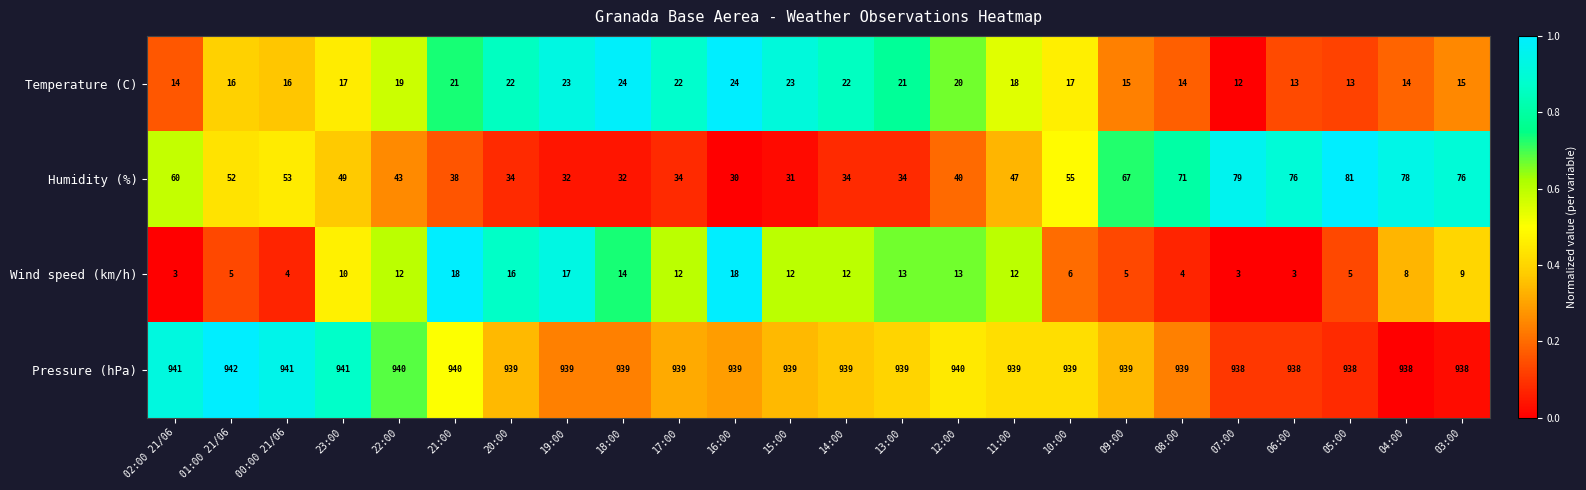

At 15:00, list the series in order from largest to smallest.

Pressure (hPa), Humidity (%), Temperature (C), Wind speed (km/h)